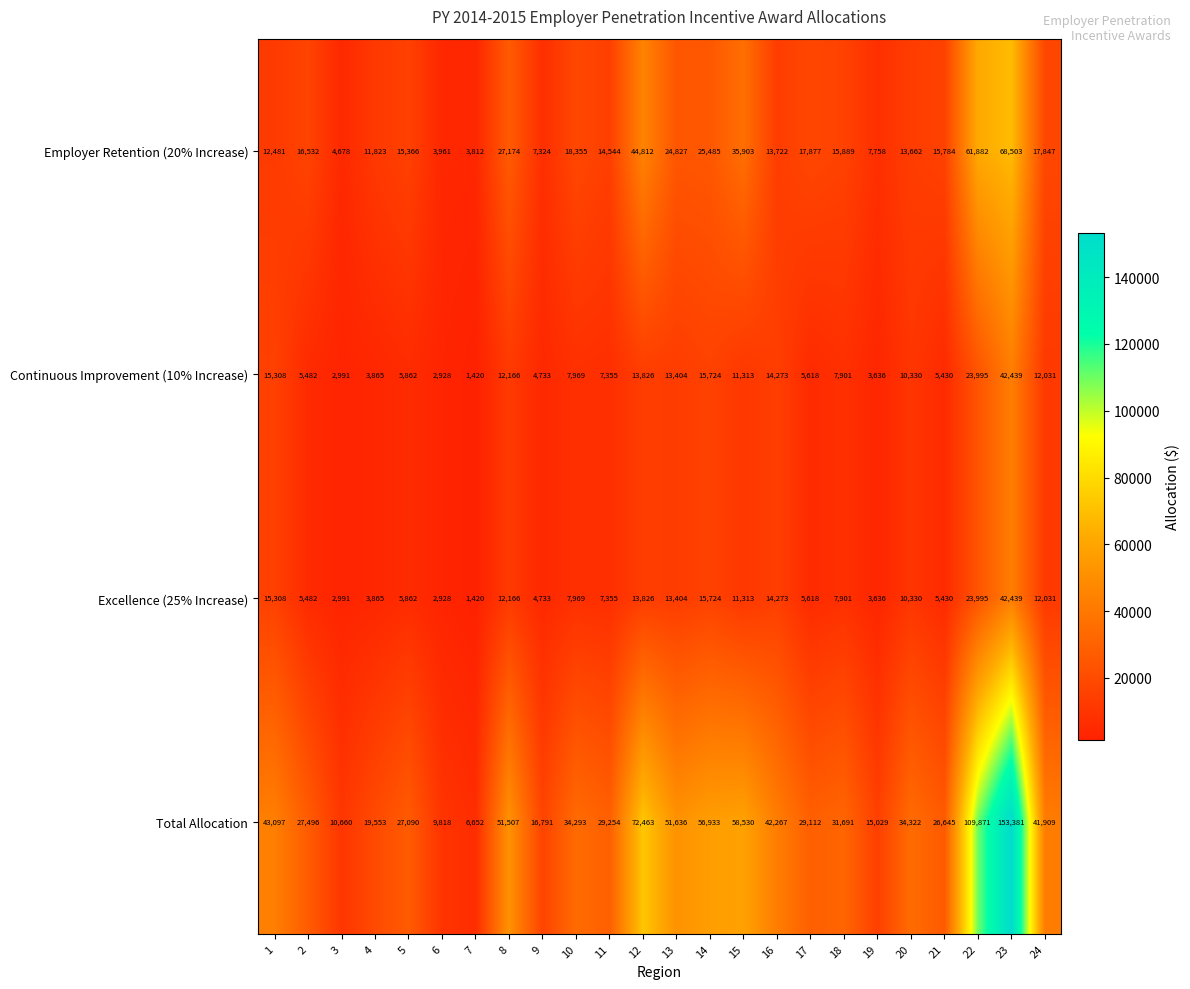

The Continuous Improvement (10% Increase) series shows 10488 at 18. True or false?

False